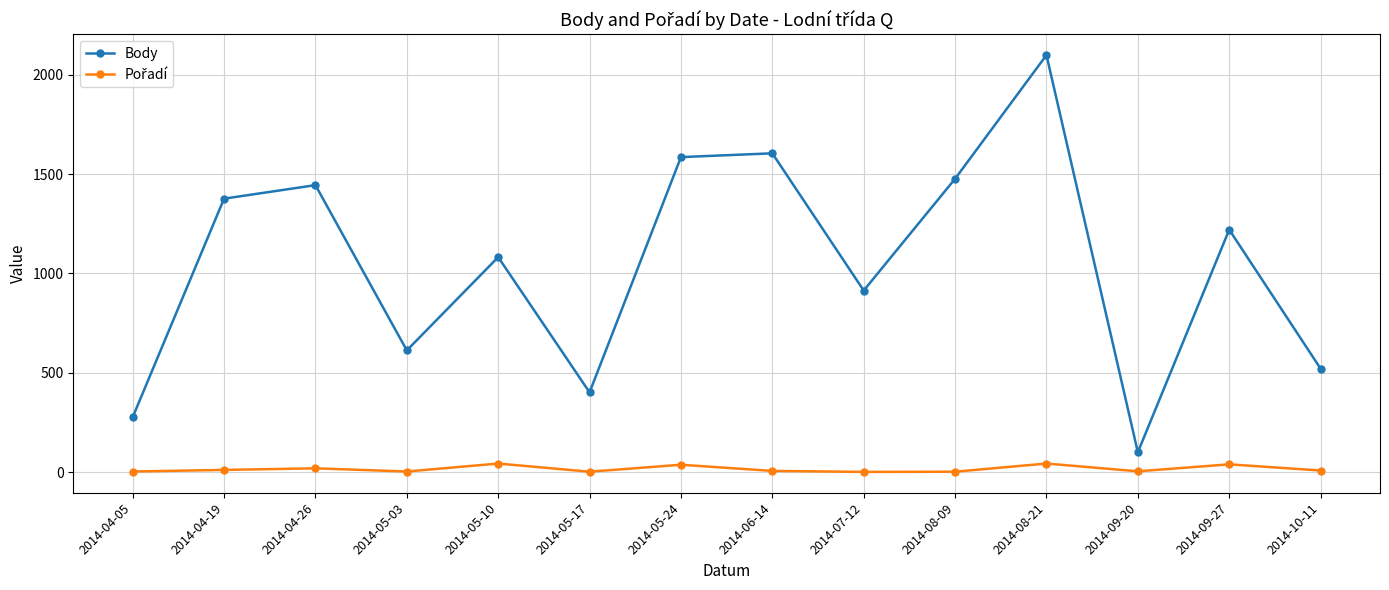

At which label does Body reach its peak?

2014-08-21